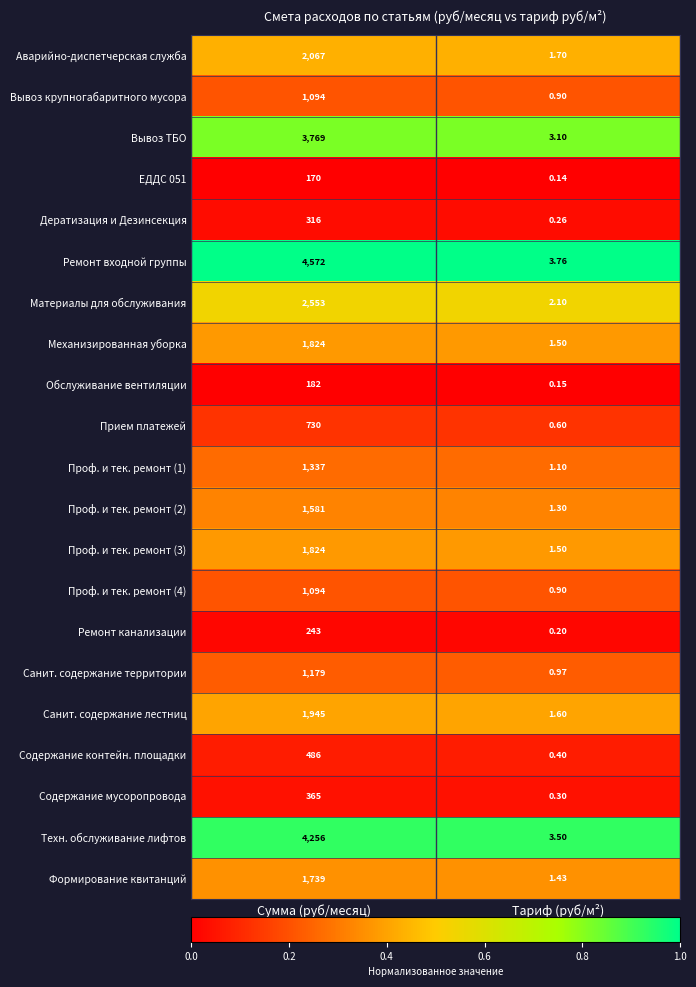

At which label does Вывоз крупногабаритного мусора reach its minimum?

Тариф (руб/м²)